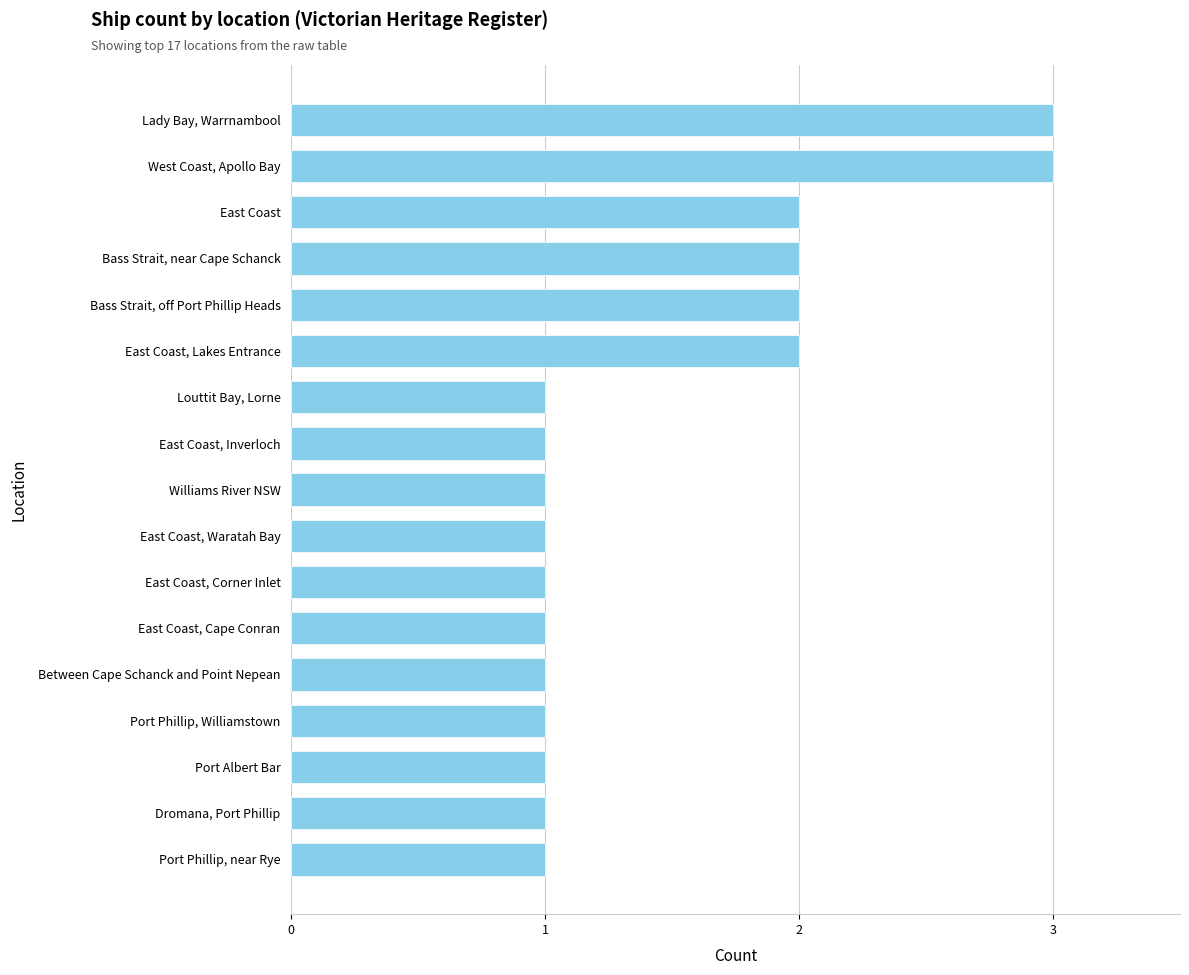

How many data points does each series have?

17